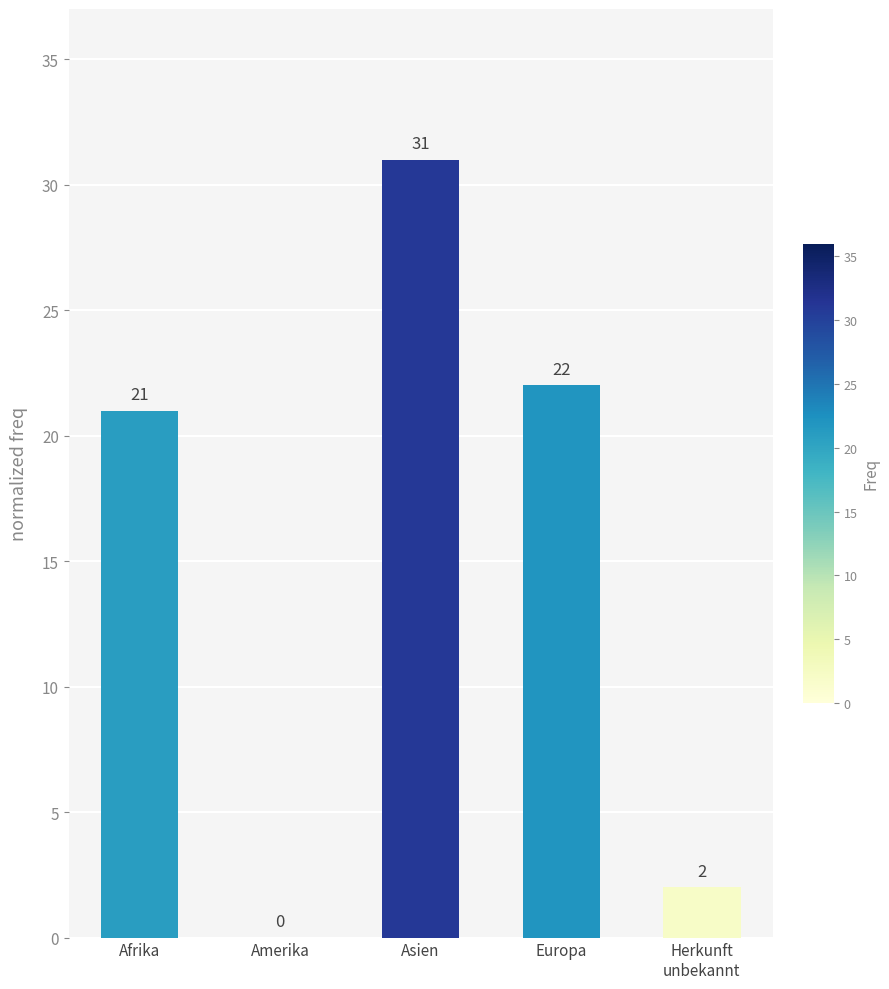

Between Asien and Afrika, which is larger?

Asien